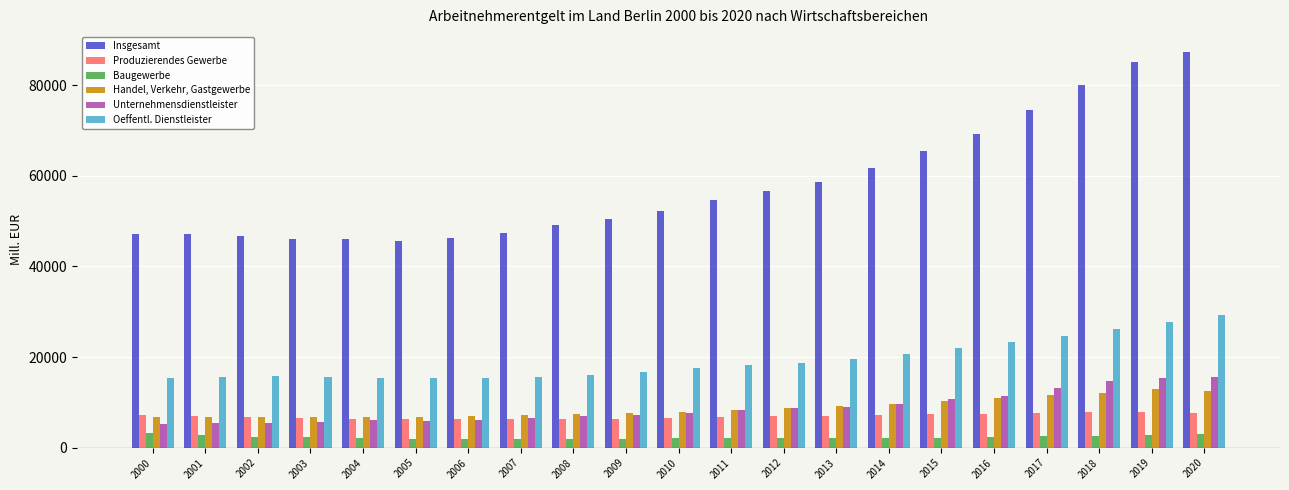

Where is Insgesamt nearest to the value 66505?

2015